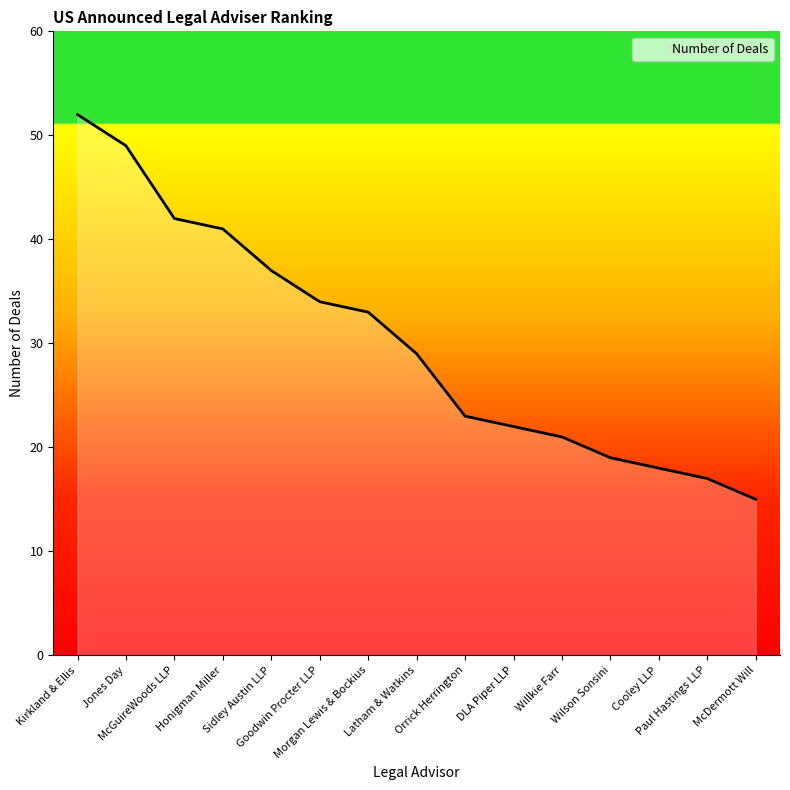

List the labels in order of value, smallest first.

McDermott Will, Paul Hastings LLP, Cooley LLP, Wilson Sonsini, Willkie Farr, DLA Piper LLP, Orrick Herrington, Latham & Watkins, Morgan Lewis & Bockius, Goodwin Procter LLP, Sidley Austin LLP, Honigman Miller, McGuireWoods LLP, Jones Day, Kirkland & Ellis